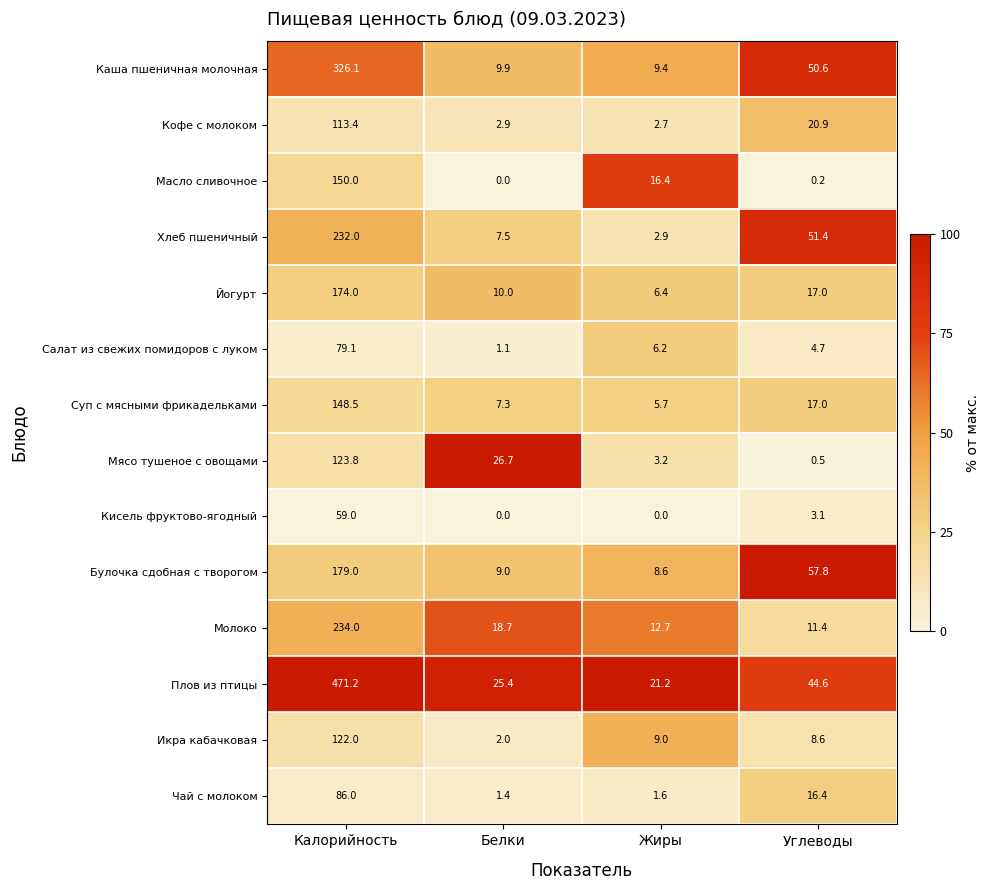

Is it true that Булочка сдобная с творогом equals 179.0 at Калорийность?

True